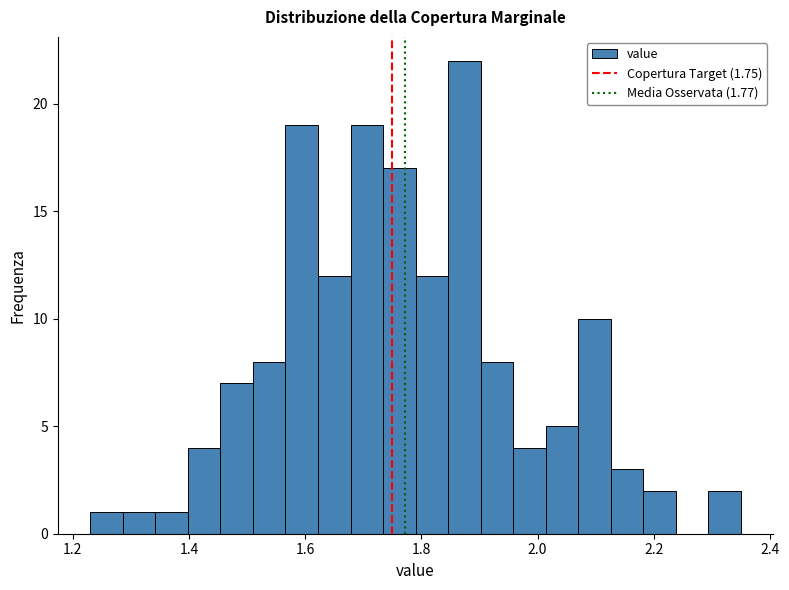

Around what value on the x-axis is the tallest bar? Give the approximate position of its centre, as read against the axis.

1.88